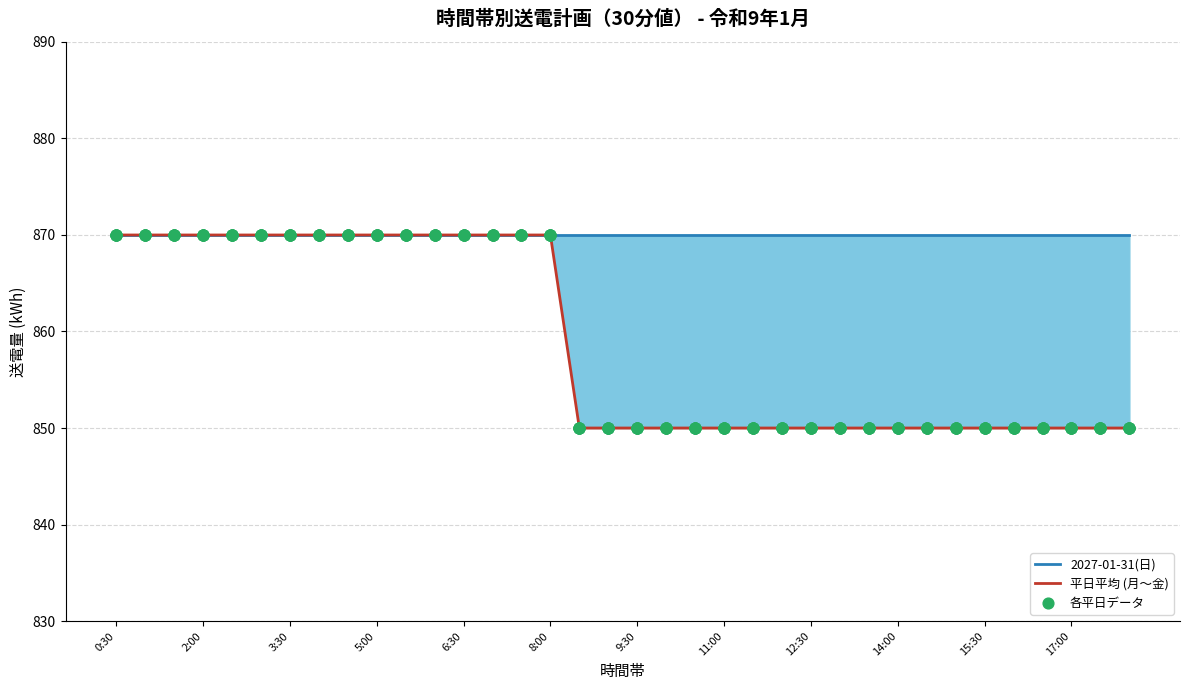

Which series has the largest Y range (max minus min)?

平日平均 (月〜金)